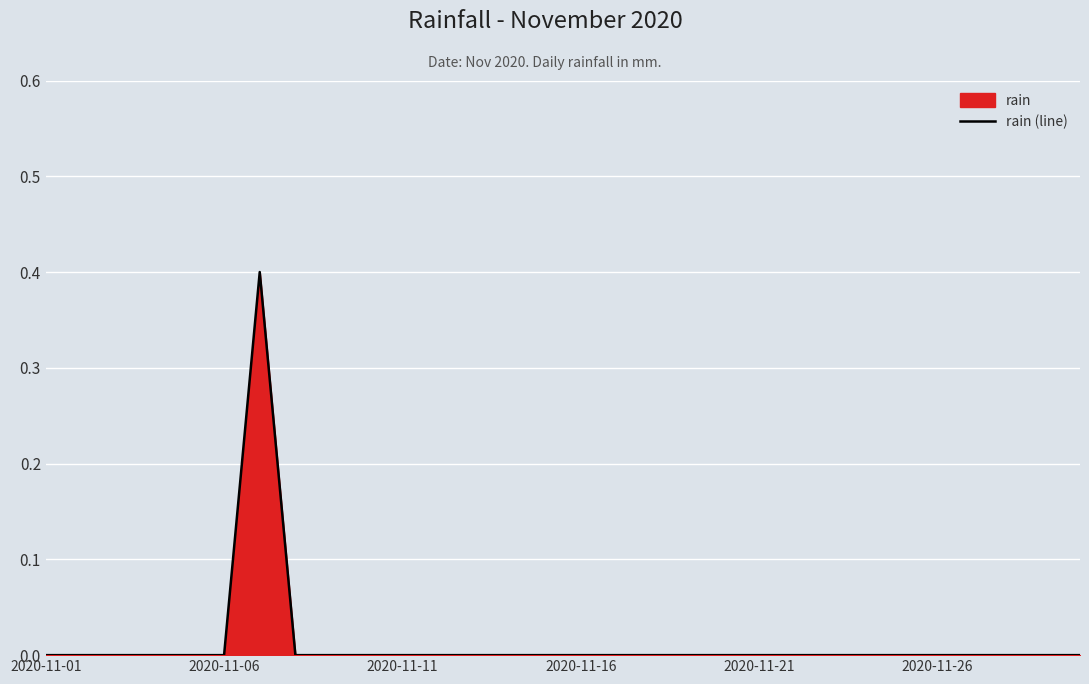

What is the greatest value displayed?

0.4